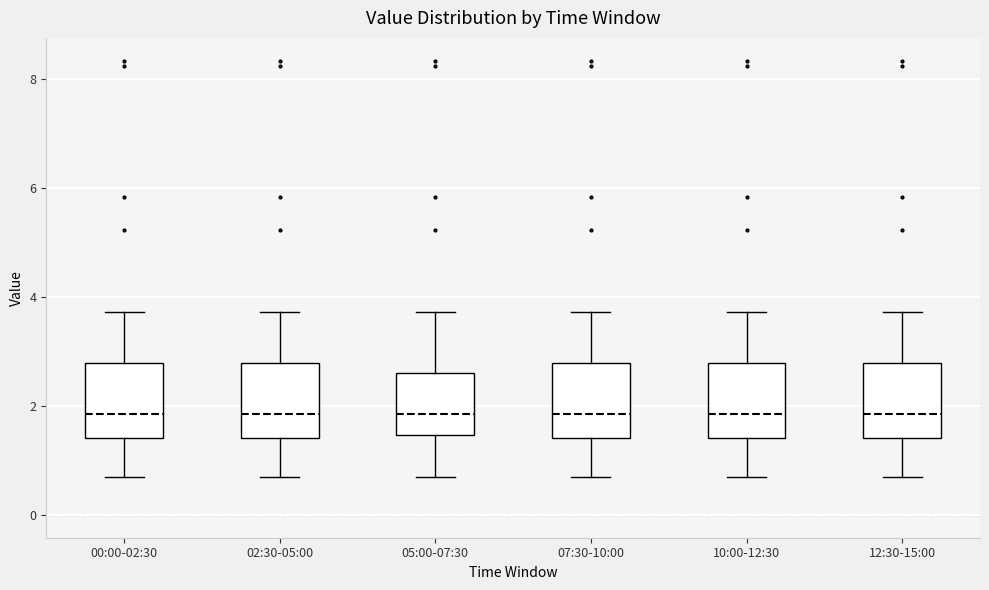

Where does the upper whisker of the box for 05:00-07:30 end on the y-axis? The values are not printed on the chart, so give them approximately, as read against the axis.

3.8